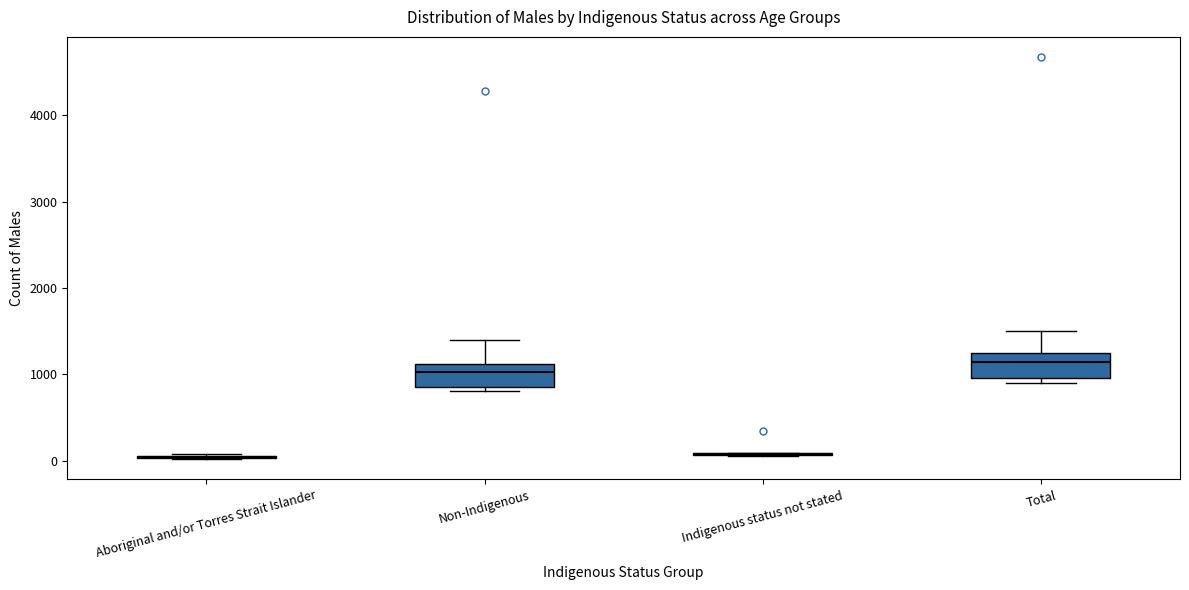

Reading left to right, read every box against the y-axis: the position of its median line, the range the box covers, and the ends of its whiskers. The values are not printed on the chart, so give them approximately, as read against the axis.

Aboriginal and/or Torres Strait Islander: box collapsed to a line at 0, whiskers 0 to 100
Non-Indigenous: median 1000, box 900 to 1100, whiskers 800 to 1400
Indigenous status not stated: box collapsed to a line at 100, whiskers 0 to 100
Total: median 1100, box 1000 to 1200, whiskers 900 to 1500